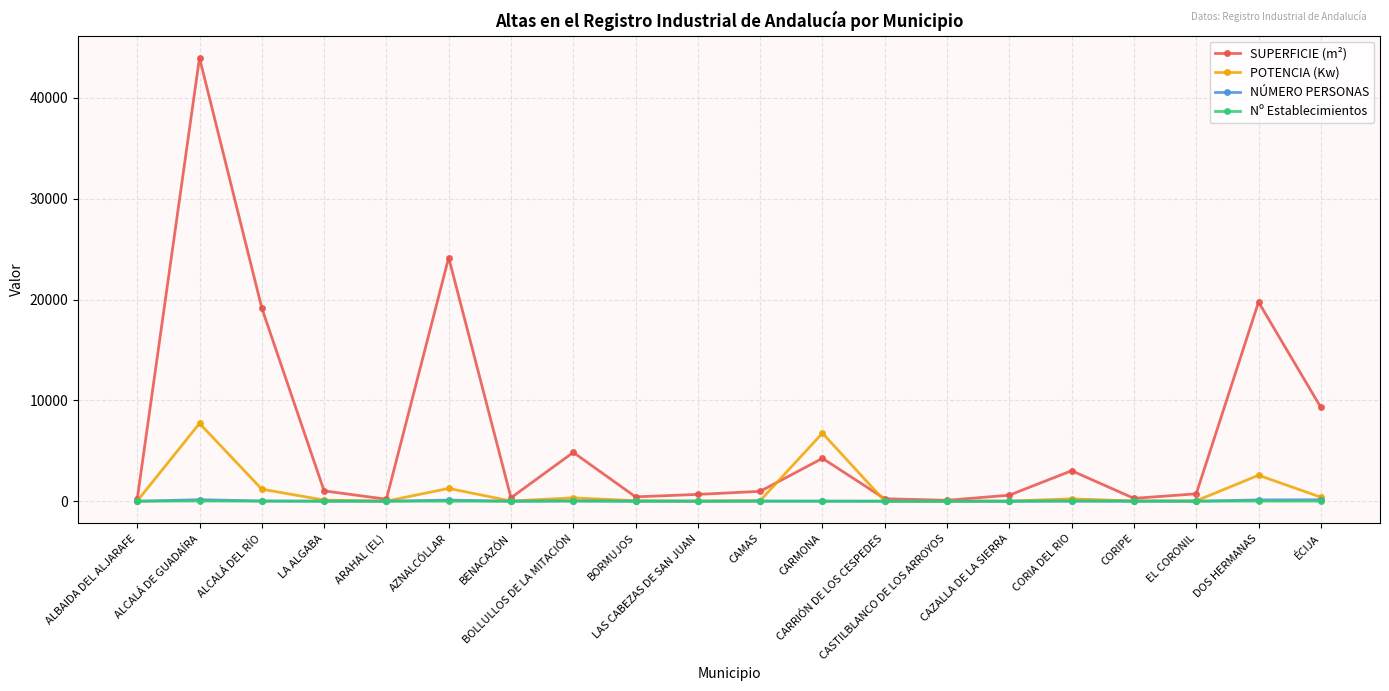

How many categories are shown in the chart?

20